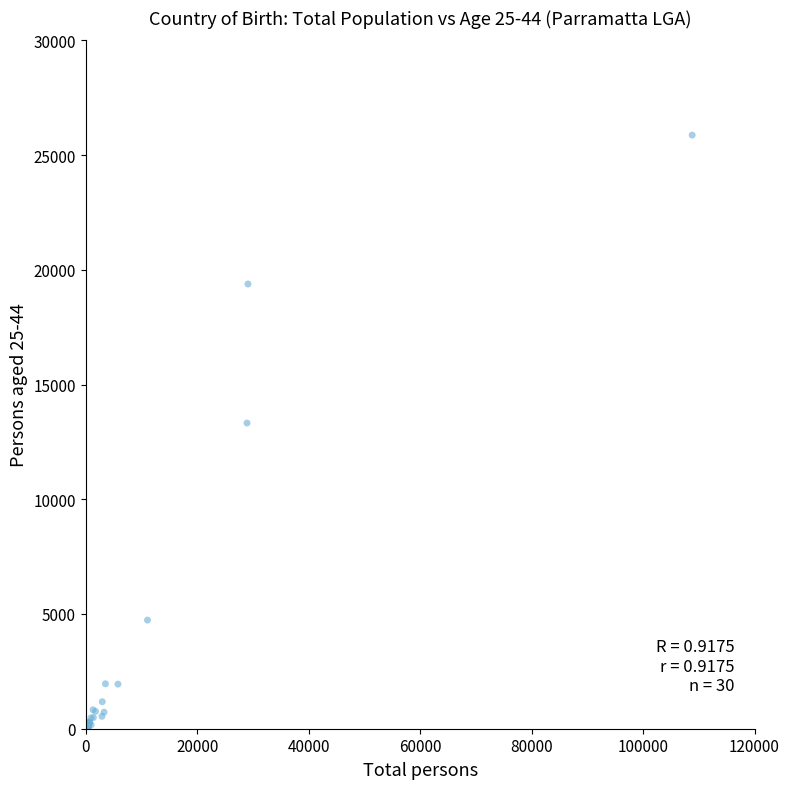

What Y value in the scatter plot is closest to 12939?

13322